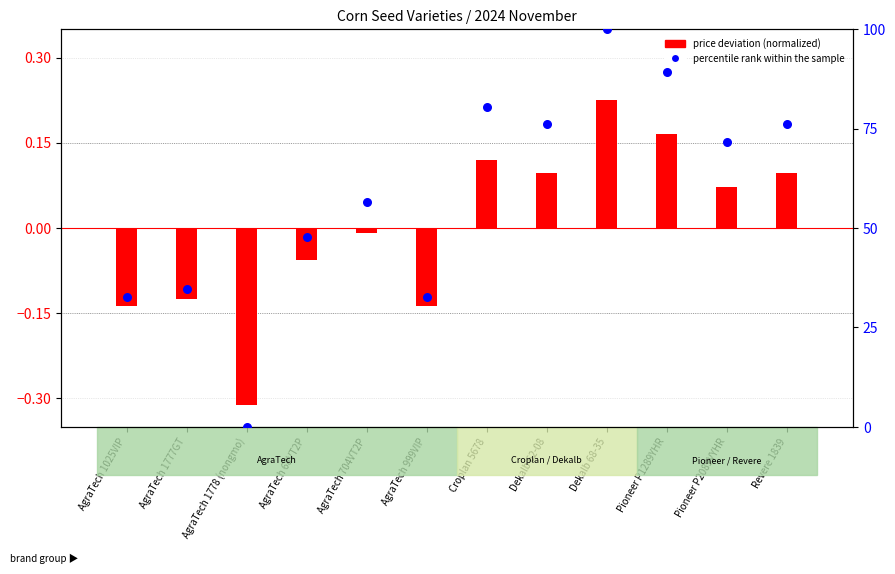

At which category is the sum across all series the highest?

Dekalb 68-35